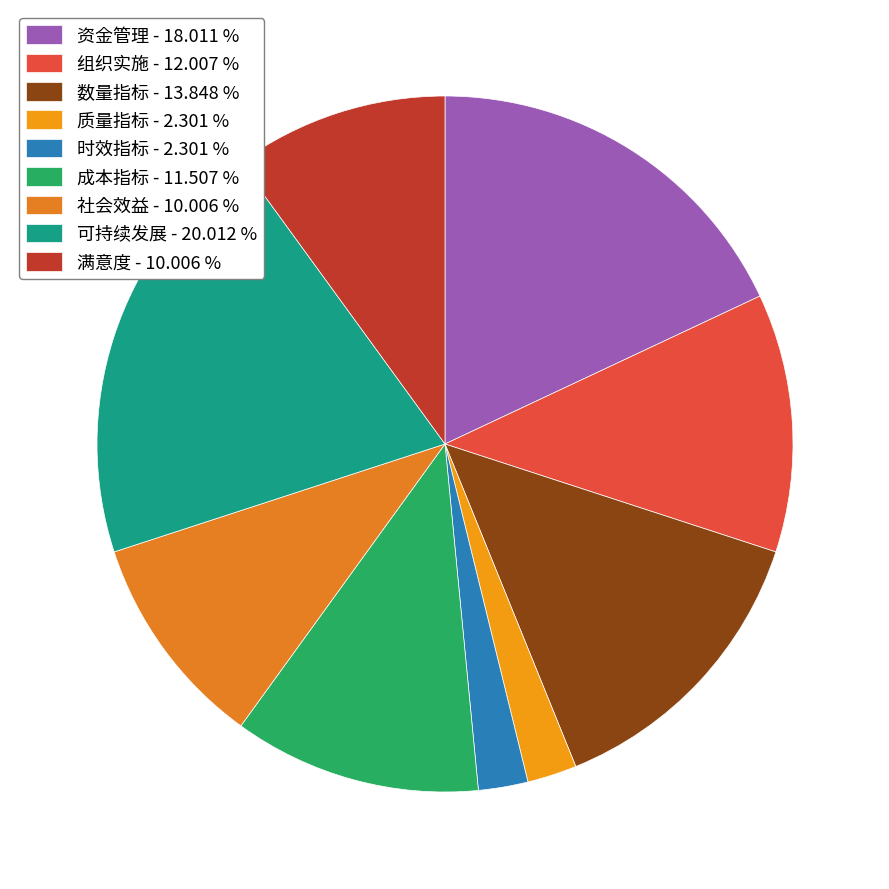

How many slices are in this pie chart?

9